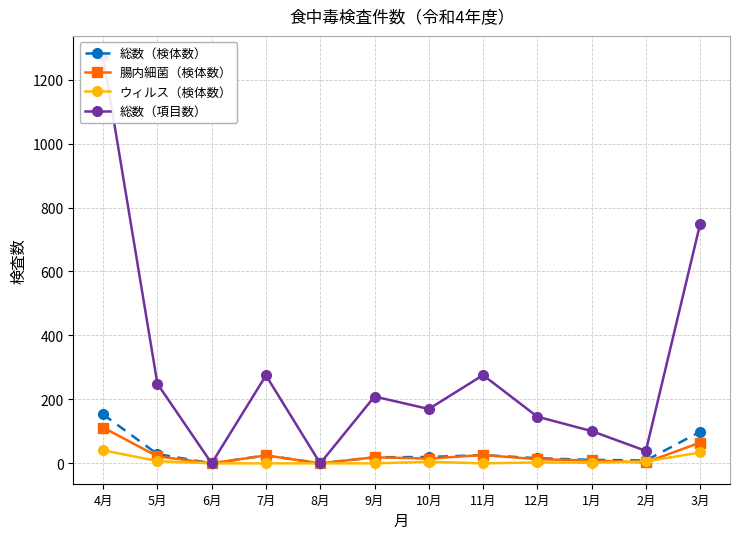

True or false: 総数（検体数） has a value of 0 at 8月.

True